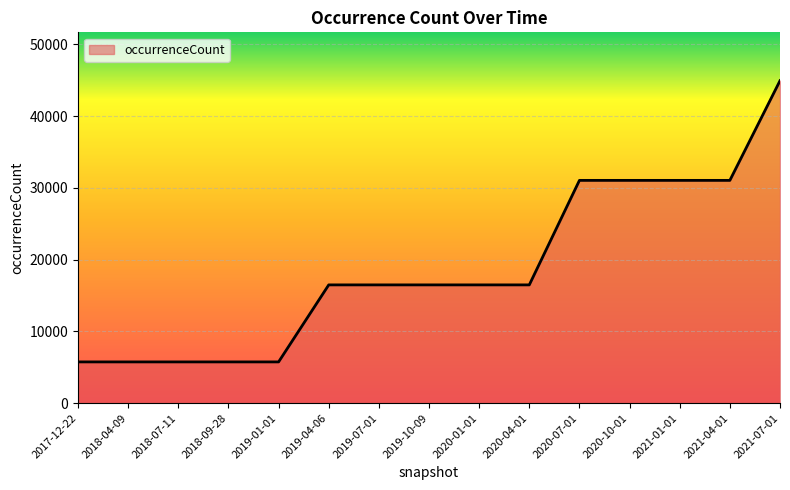

The value at 2019-01-01 is 5750. True or false?

True